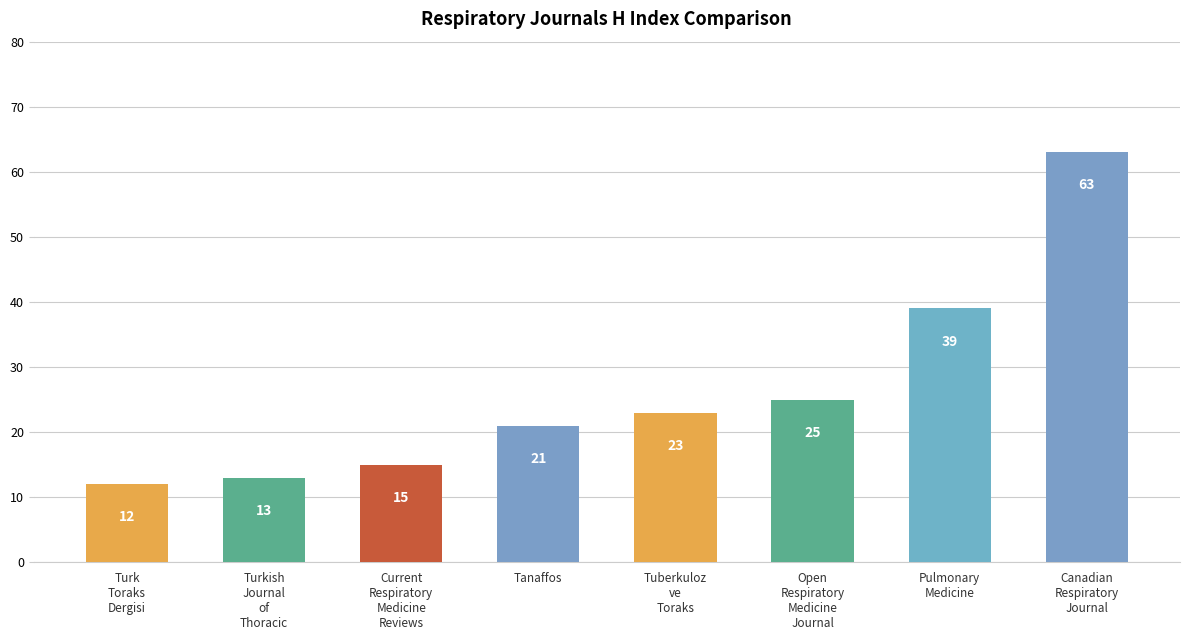

What is the label of the 8th bar from the left?

Canadian
Respiratory
Journal